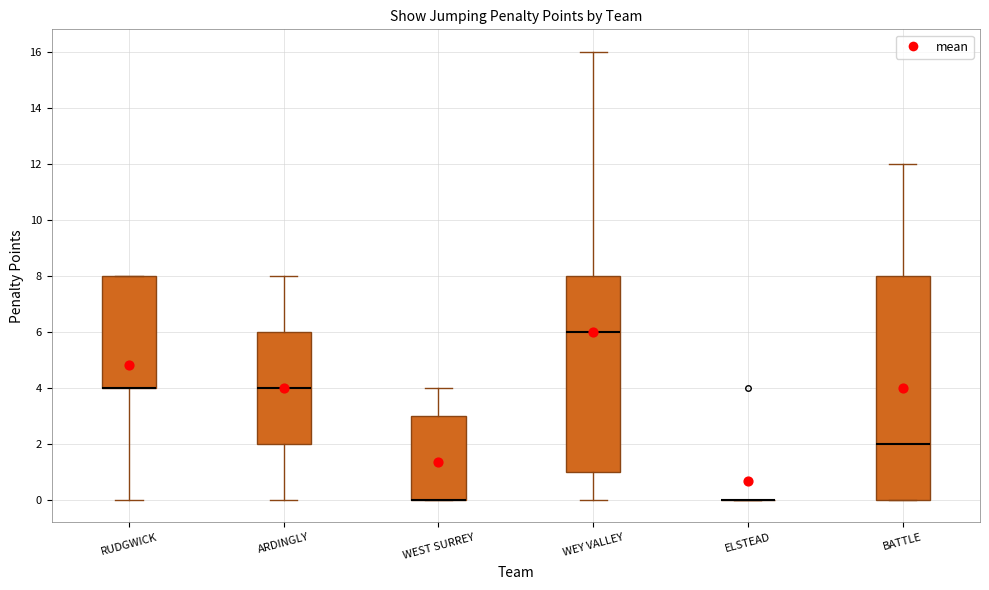

Reading left to right, transcribe this box plot: for each box, give where its median line is, the range the box spans, and where its two whiskers end, as read against the y-axis. The values are not printed on the chart, so give them approximately, as read against the axis.

RUDGWICK: median 4 (drawn on the box's lower edge), box 4 to 8, whiskers 0 to 8
ARDINGLY: median 4, box 2 to 6, whiskers 0 to 8
WEST SURREY: median 0 (drawn on the box's lower edge), box 0 to 3, whiskers 0 to 4
WEY VALLEY: median 6, box 1 to 8, whiskers 0 to 16
ELSTEAD: box collapsed to a line at 0, whiskers 0 to 0
BATTLE: median 2, box 0 to 8, whiskers 0 to 12